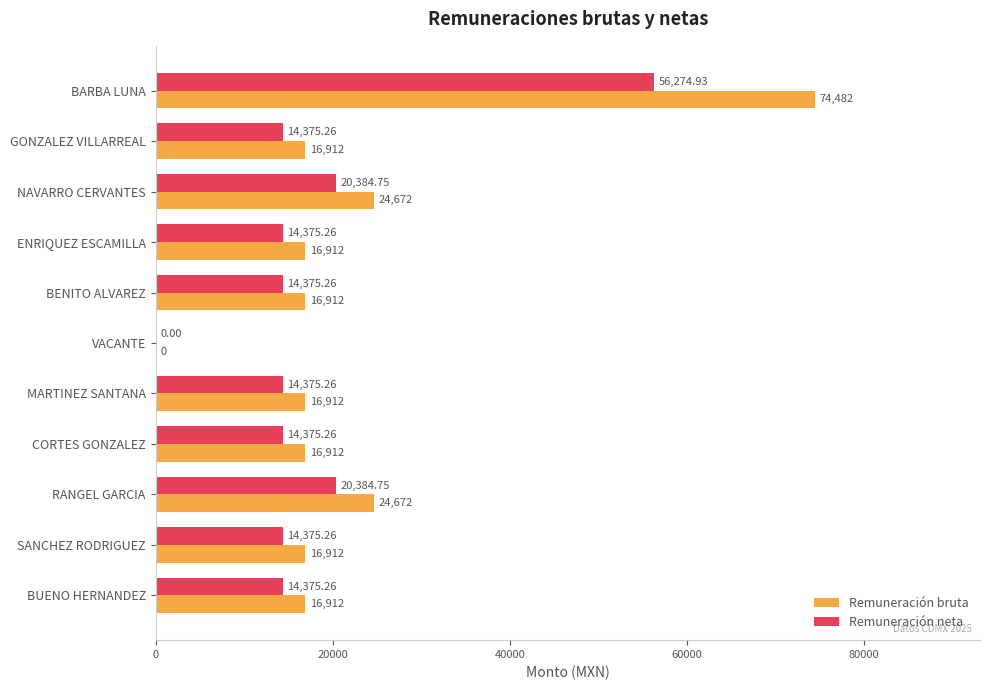

Which series has the largest total across all categories?

Remuneración bruta